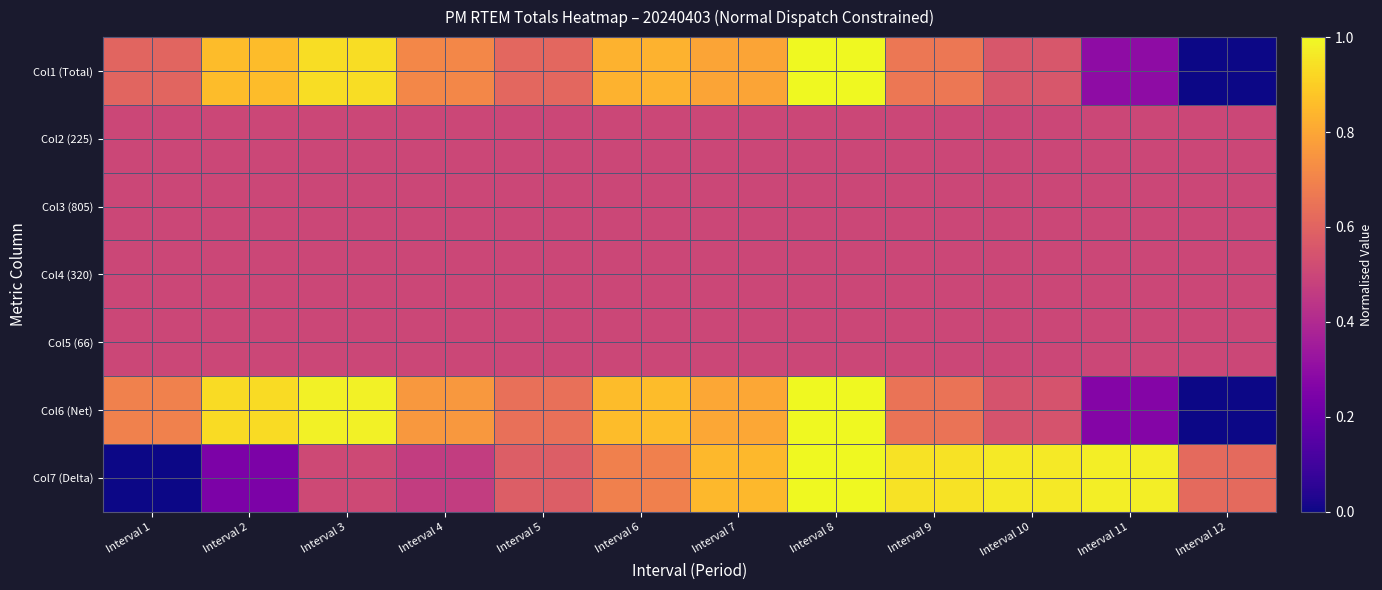

Rank the series at Interval 3 from highest to lowest value.

Col6 (Net), Col1 (Total), Col7 (Delta), Col2 (225), Col3 (805), Col4 (320), Col5 (66)